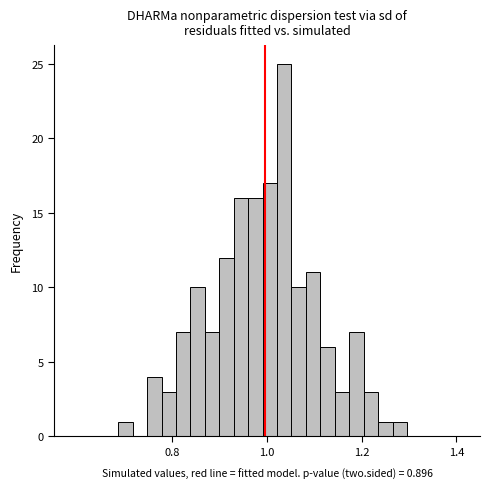

Read against the x-axis, roughly where is the centre of the tallest bar?

1.04